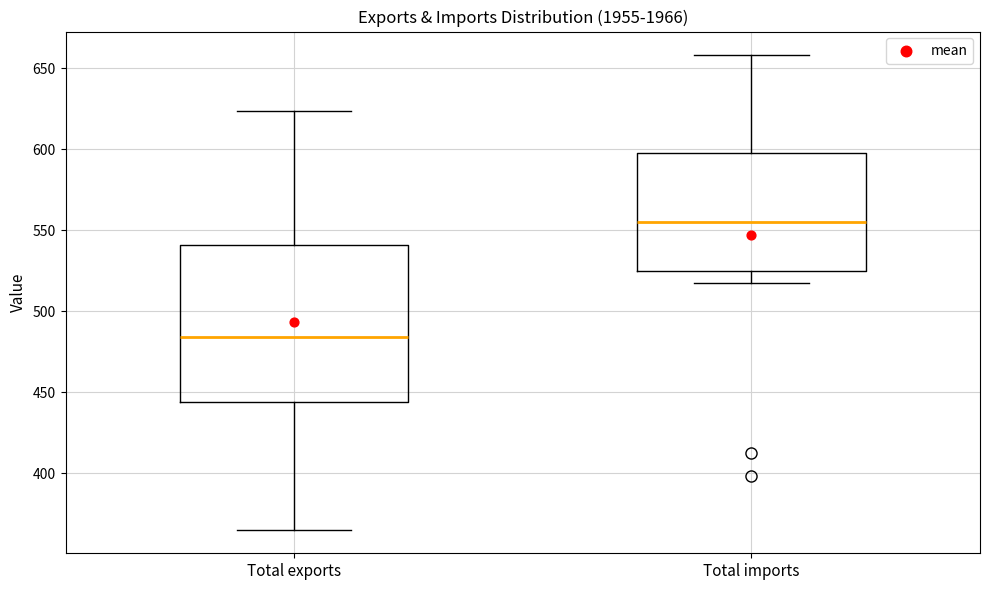

Where is the lower edge of the box for Total imports on the y-axis? The values are not printed on the chart, so give them approximately, as read against the axis.

525